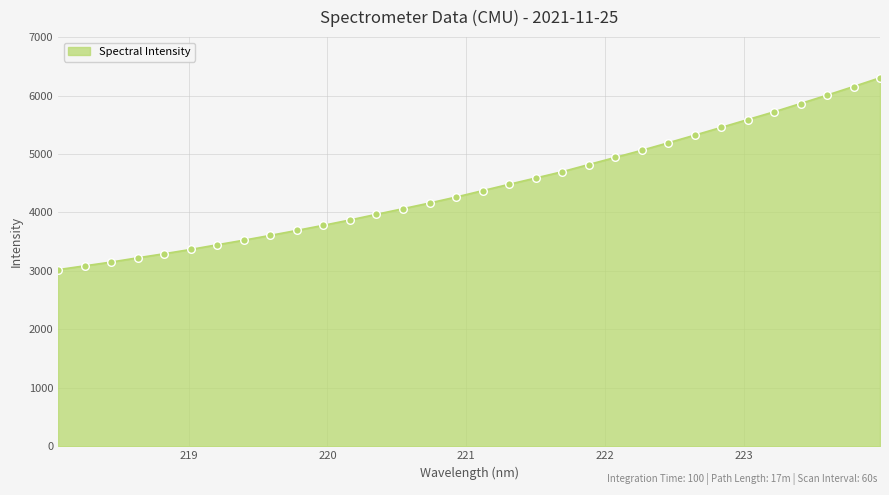

What is the maximum value shown in the chart?

6304.4